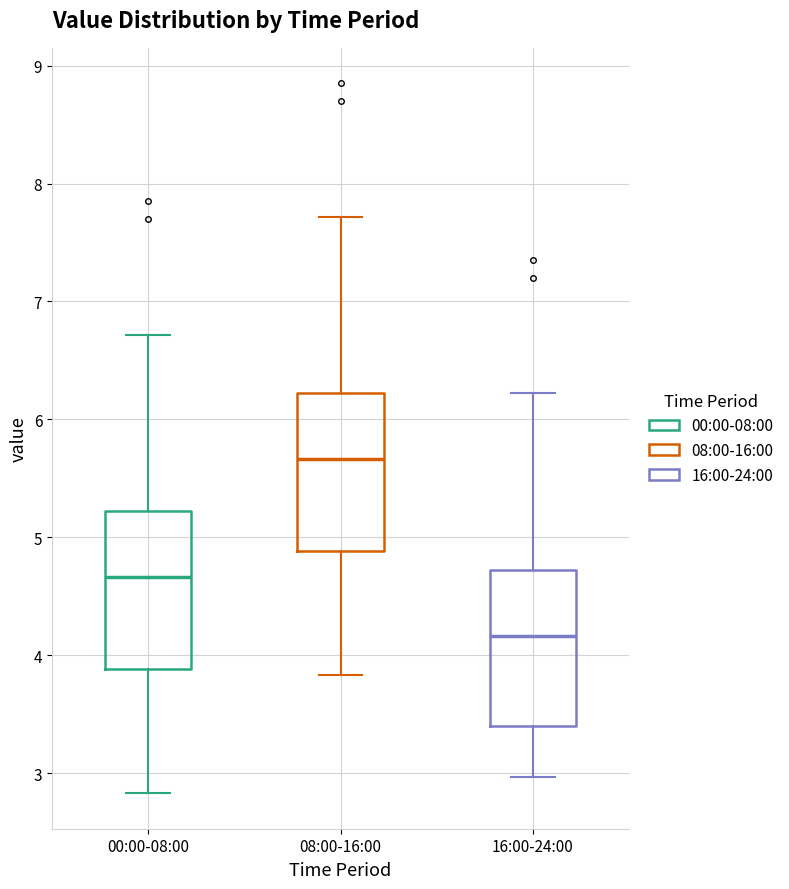

Reading left to right, read every box against the y-axis: the position of its median line, the range the box covers, and the ends of its whiskers. The values are not printed on the chart, so give them approximately, as read against the axis.

00:00-08:00: median 4.7, box 3.9 to 5.2, whiskers 2.8 to 6.7
08:00-16:00: median 5.7, box 4.9 to 6.2, whiskers 3.8 to 7.7
16:00-24:00: median 4.2, box 3.4 to 4.7, whiskers 3.0 to 6.2